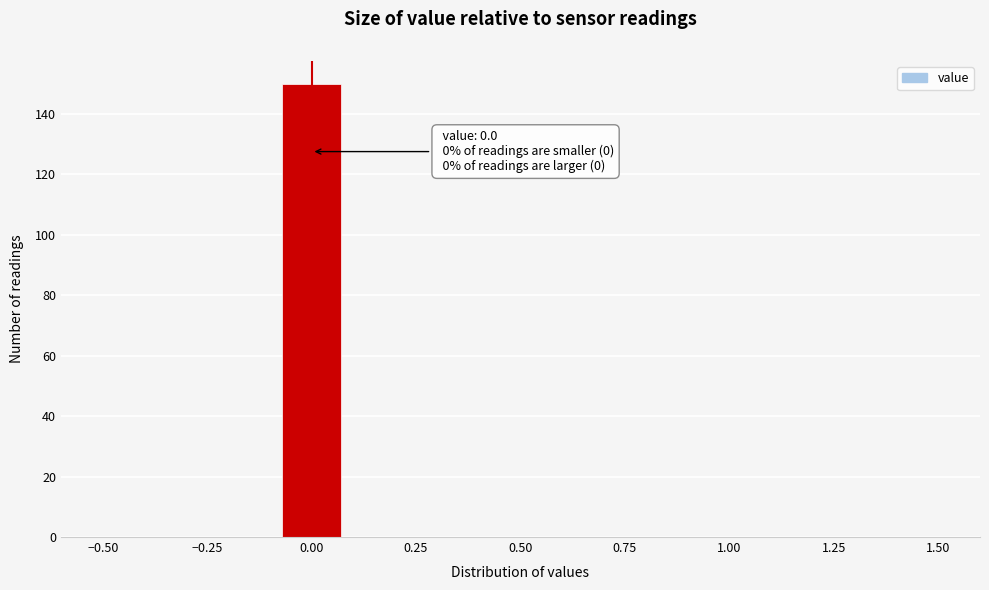

Read against the x-axis, roughly where is the centre of the tallest bar?

0.00